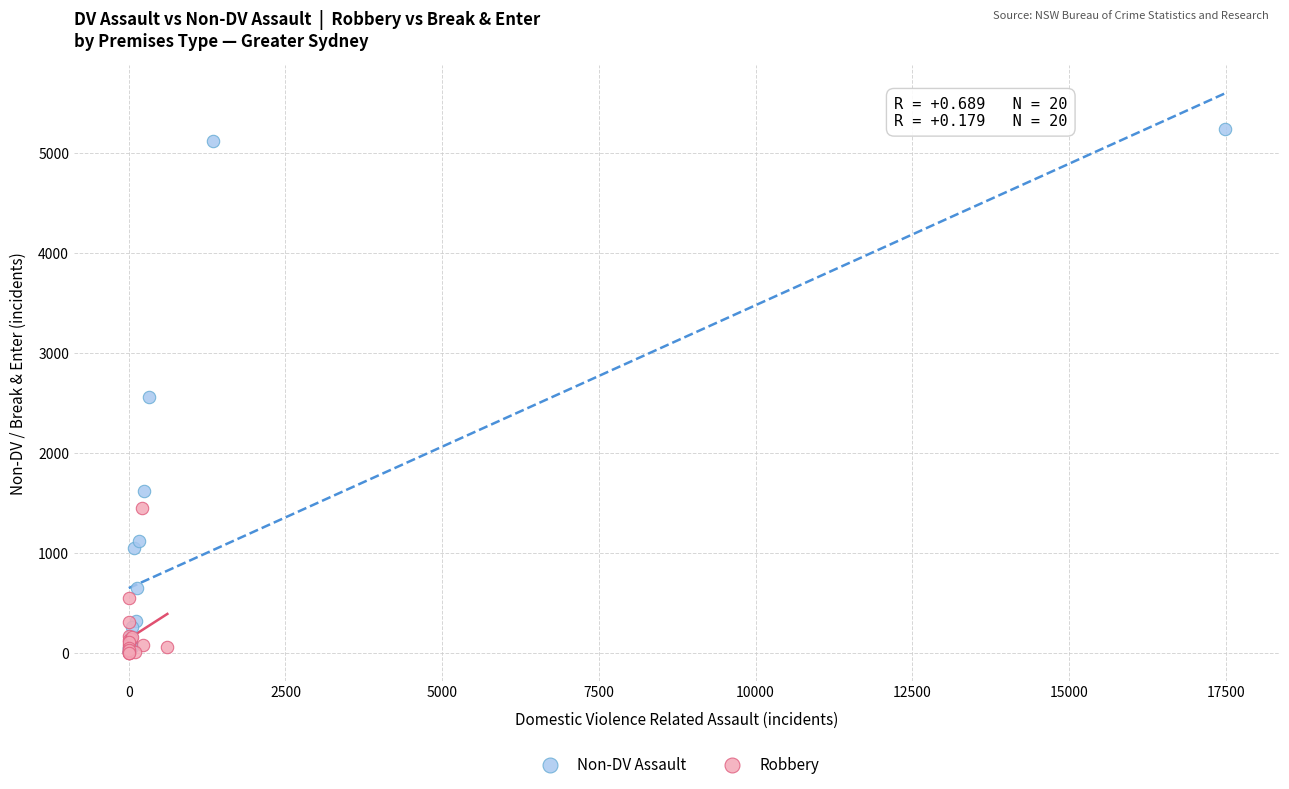

What are all the series names shown in the legend?

Non-DV Assault, Robbery